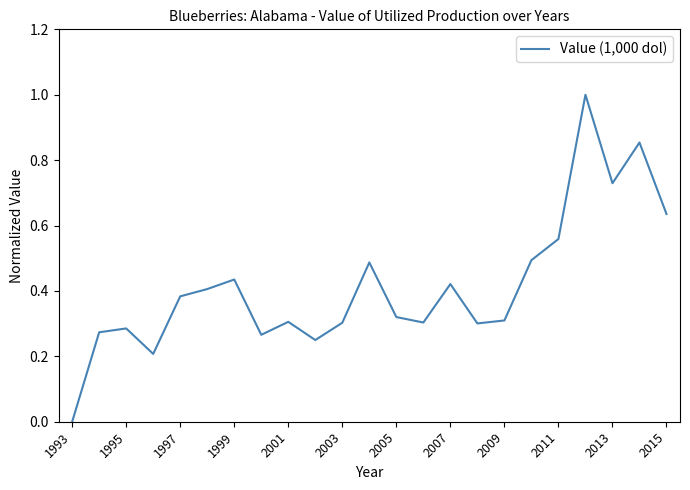

What is the difference between the maximum and minimum values?

1.0